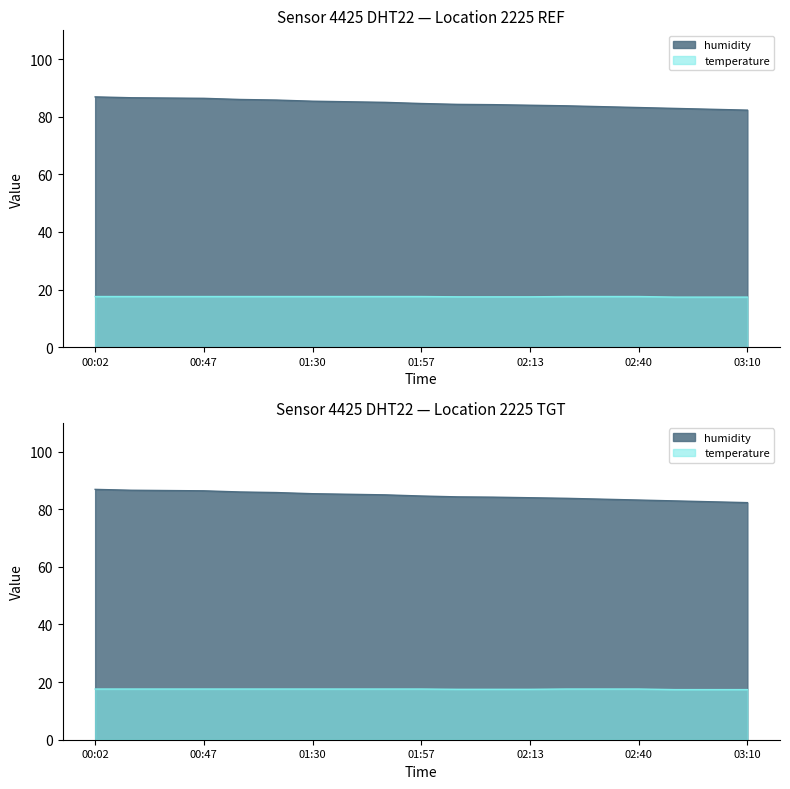

At which label does humidity reach its peak?

00:02